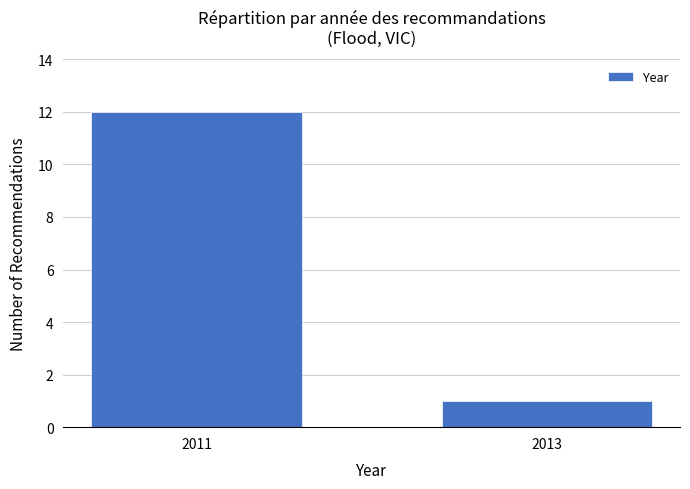

Which category has the lowest value across all series?

2013